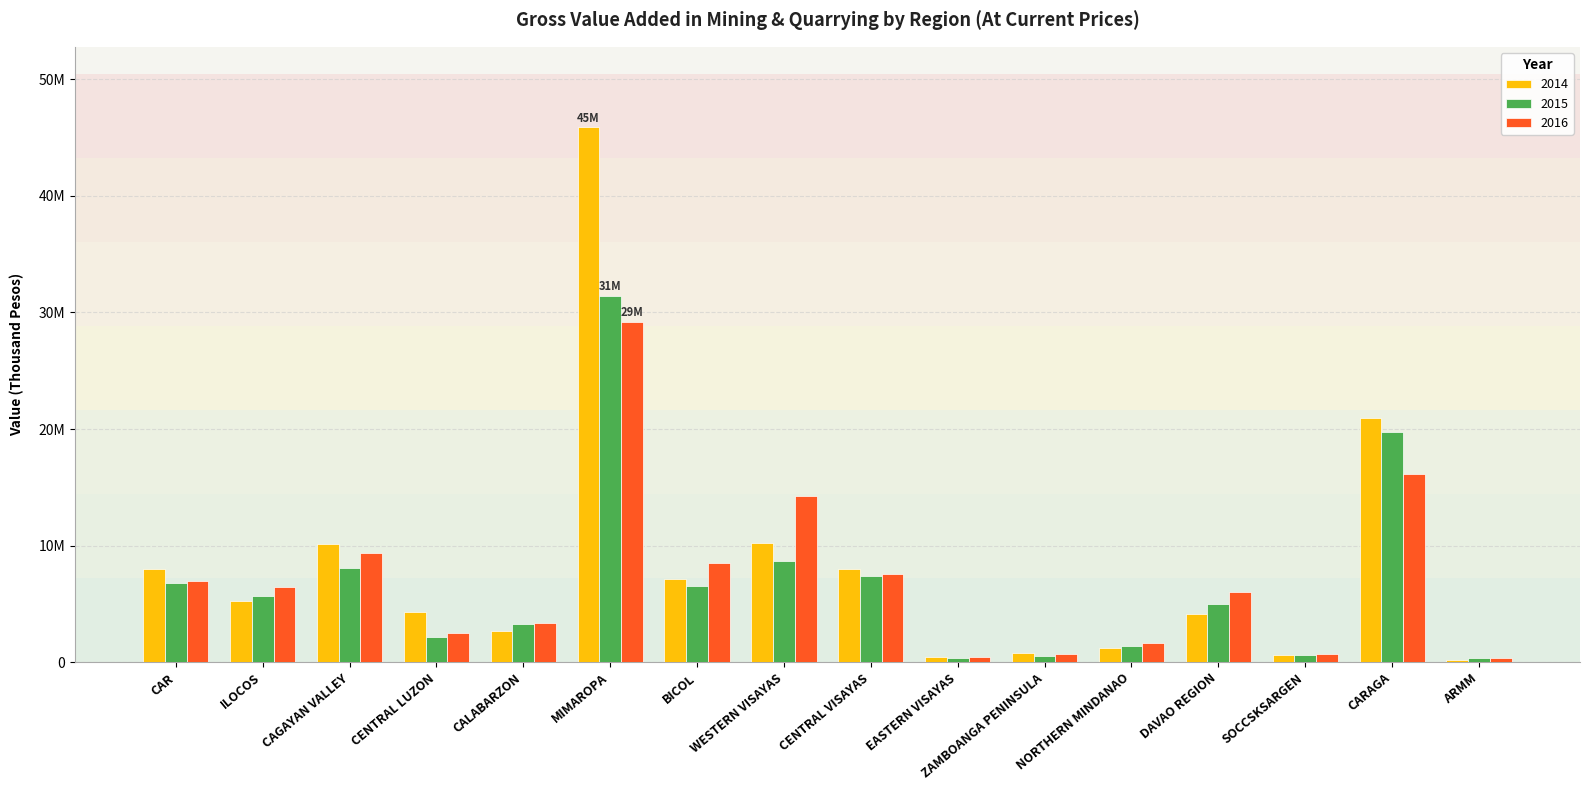

At which category does the chart reach its peak across all series?

MIMAROPA